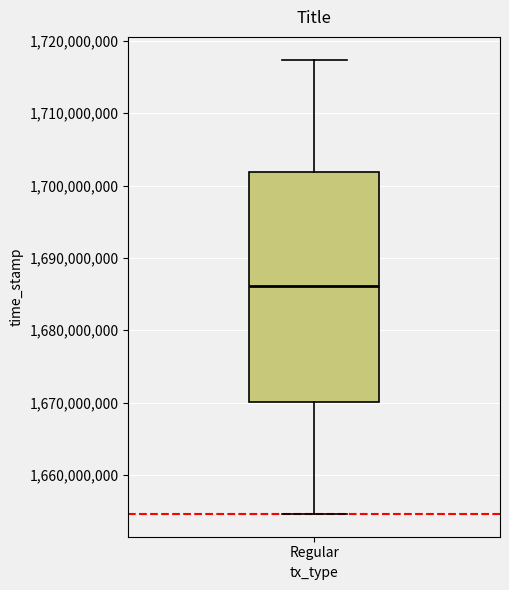

Read this box plot against the y-axis: the position of the median line, the range covered by the box, and the ends of both whiskers. The values are not printed on the chart, so give them approximately, as read against the axis.

median 1686000000, box 1670000000 to 1702000000, whiskers 1655000000 to 1717000000